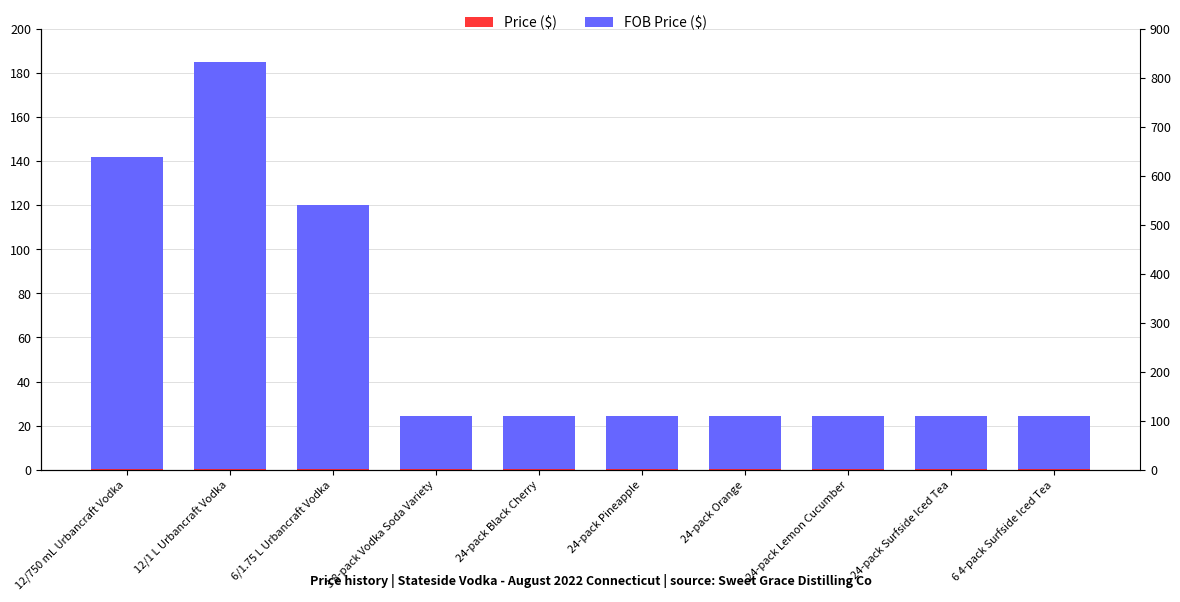

What is the lowest value of the FOB Price ($) series?

24.5